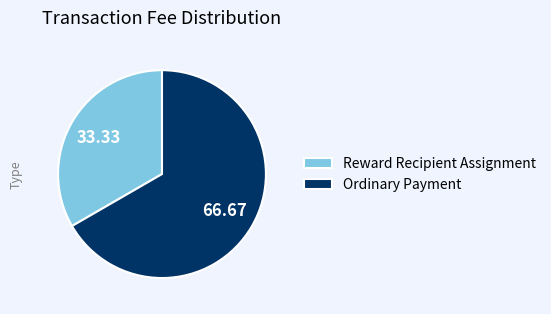

How many segments does this pie chart have?

2